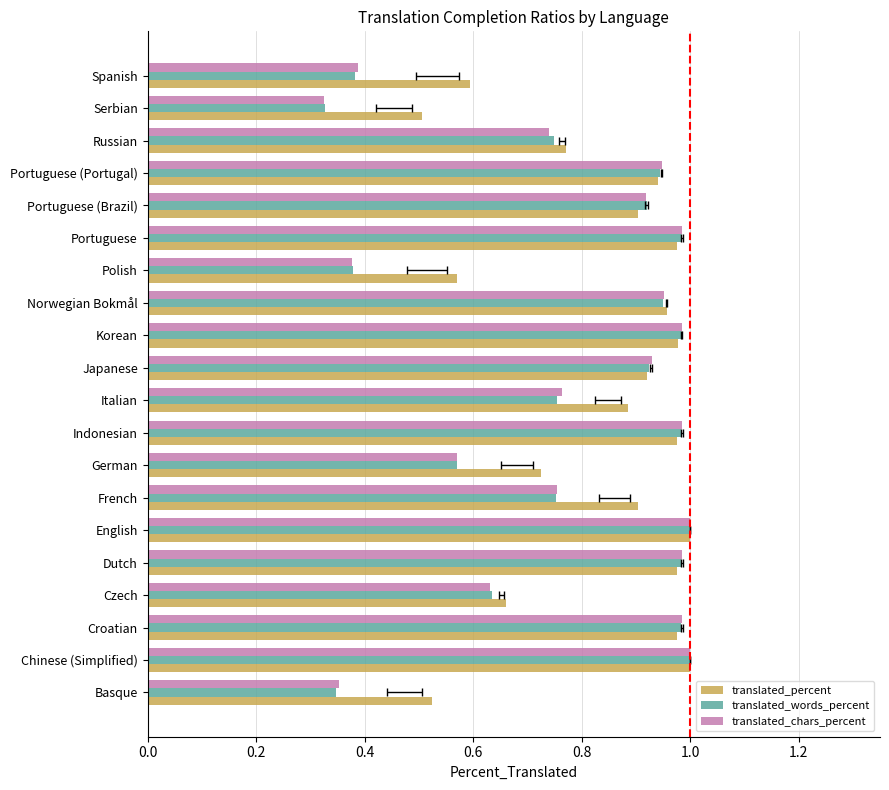

The value of translated_percent at Serbian is 0.5. True or false?

True